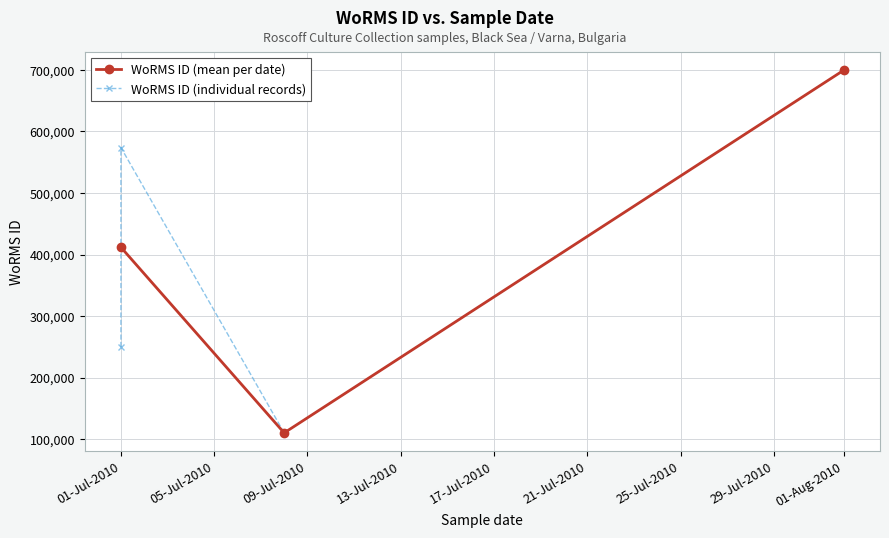

What is the sum of the values at 01-07-2010 and 01-07-2010?

823584